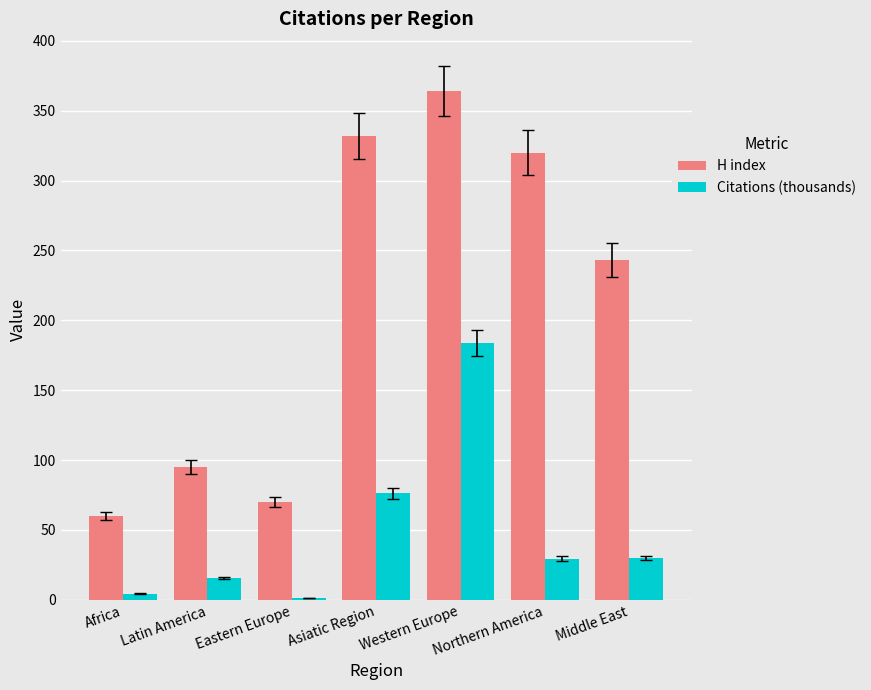

Rank the series by their average value, from highest to lowest.

H index, Citations (thousands)